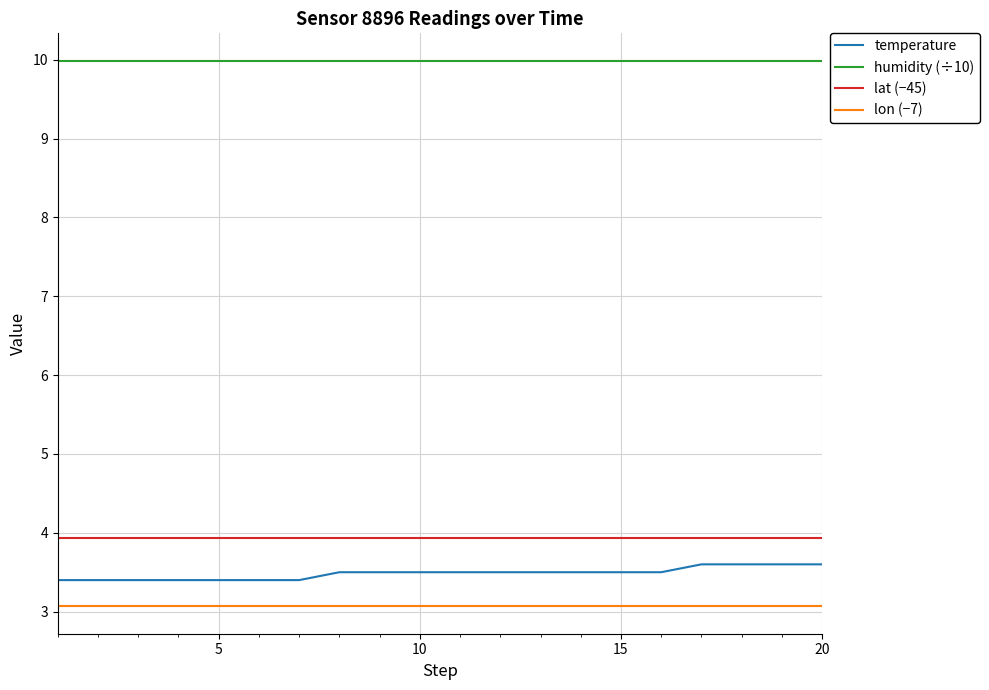

Reading left to right, list all the values displayed in this chart.

temperature: 3.4	3.4	3.4	3.4	3.4	3.4	3.4	3.5	3.5	3.5	3.5	3.5	3.5	3.5	3.5	3.5	3.6	3.6	3.6	3.6
humidity (÷10): 10.0	10.0	10.0	10.0	10.0	10.0	10.0	10.0	10.0	10.0	10.0	10.0	10.0	10.0	10.0	10.0	10.0	10.0	10.0	10.0
lat (−45): 3.9	3.9	3.9	3.9	3.9	3.9	3.9	3.9	3.9	3.9	3.9	3.9	3.9	3.9	3.9	3.9	3.9	3.9	3.9	3.9
lon (−7): 3.1	3.1	3.1	3.1	3.1	3.1	3.1	3.1	3.1	3.1	3.1	3.1	3.1	3.1	3.1	3.1	3.1	3.1	3.1	3.1